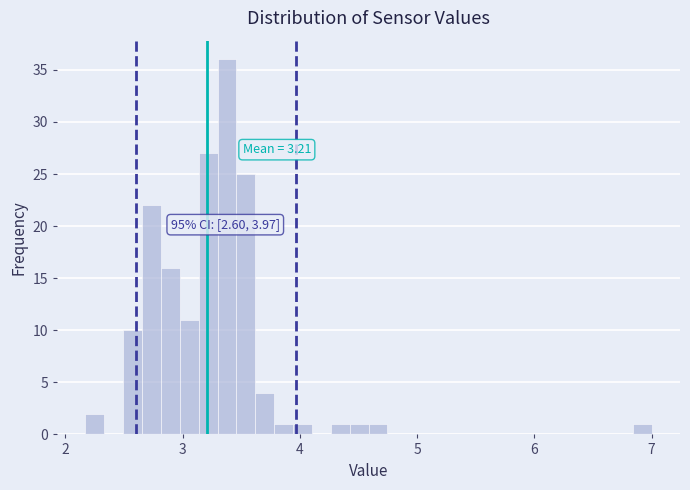

Read against the x-axis, roughly where is the centre of the tallest bar?

3.4